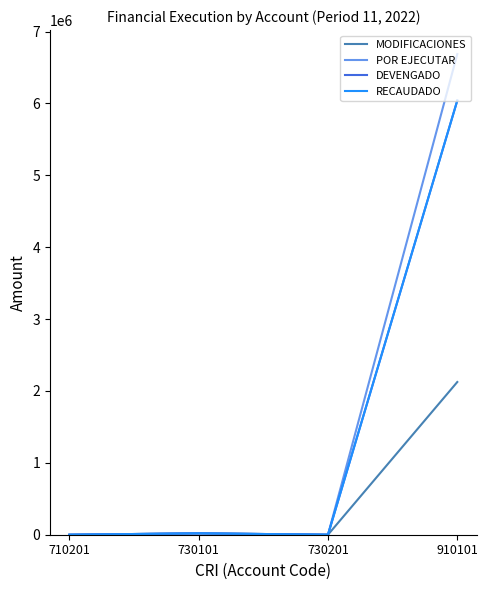

True or false: RECAUDADO has more than 2 points higher than both neighbors.

False